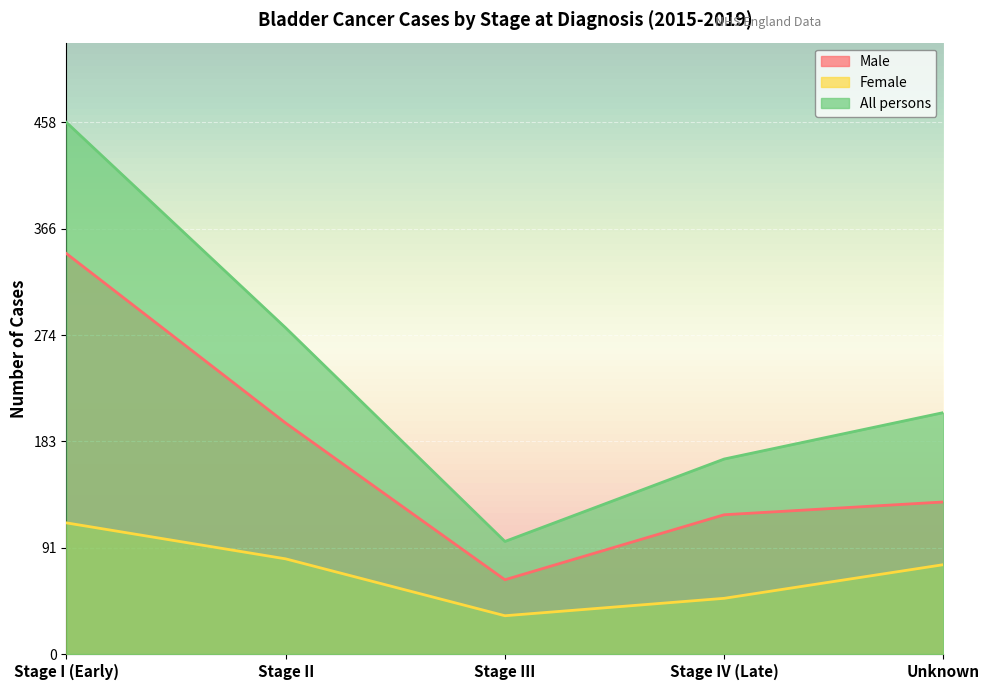

What is the sum of all Female values?

353